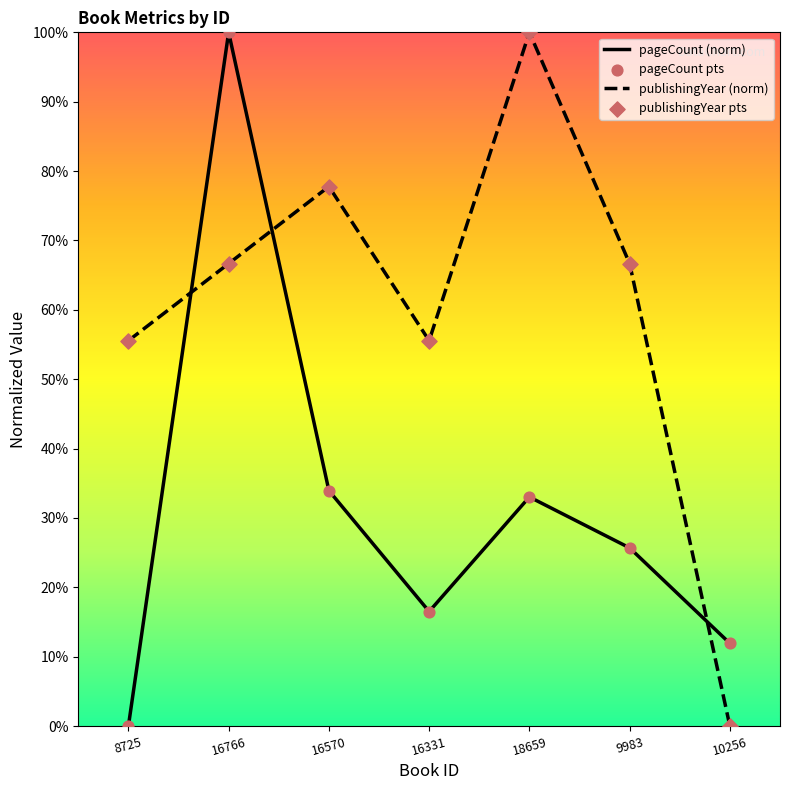

What is the spread (max minus min) of values at 18659?

67.0